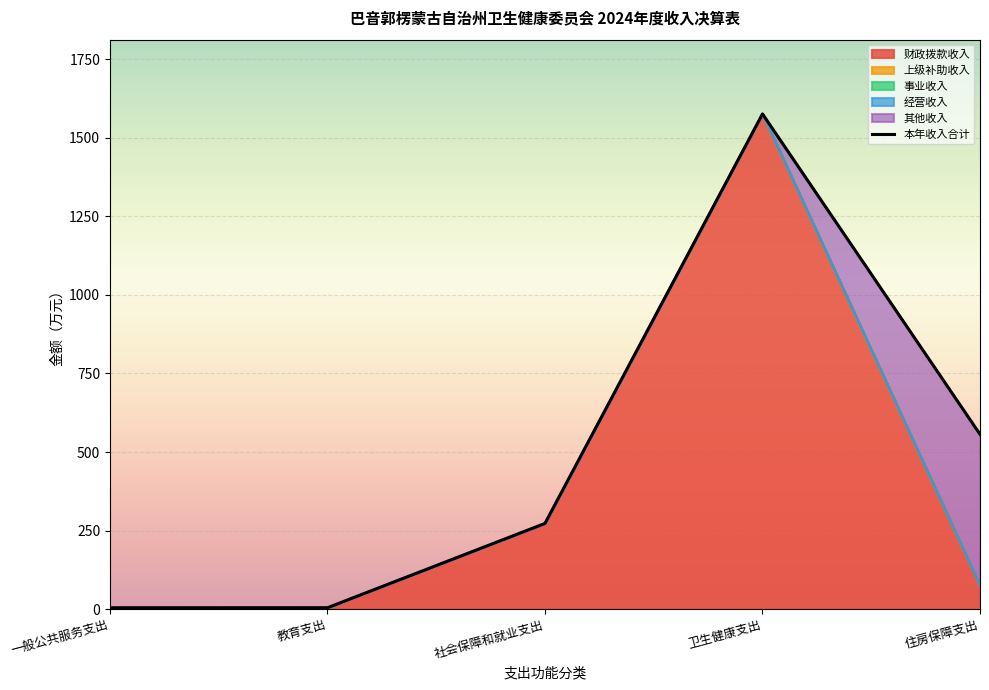

What is the greatest value displayed?

1576.3